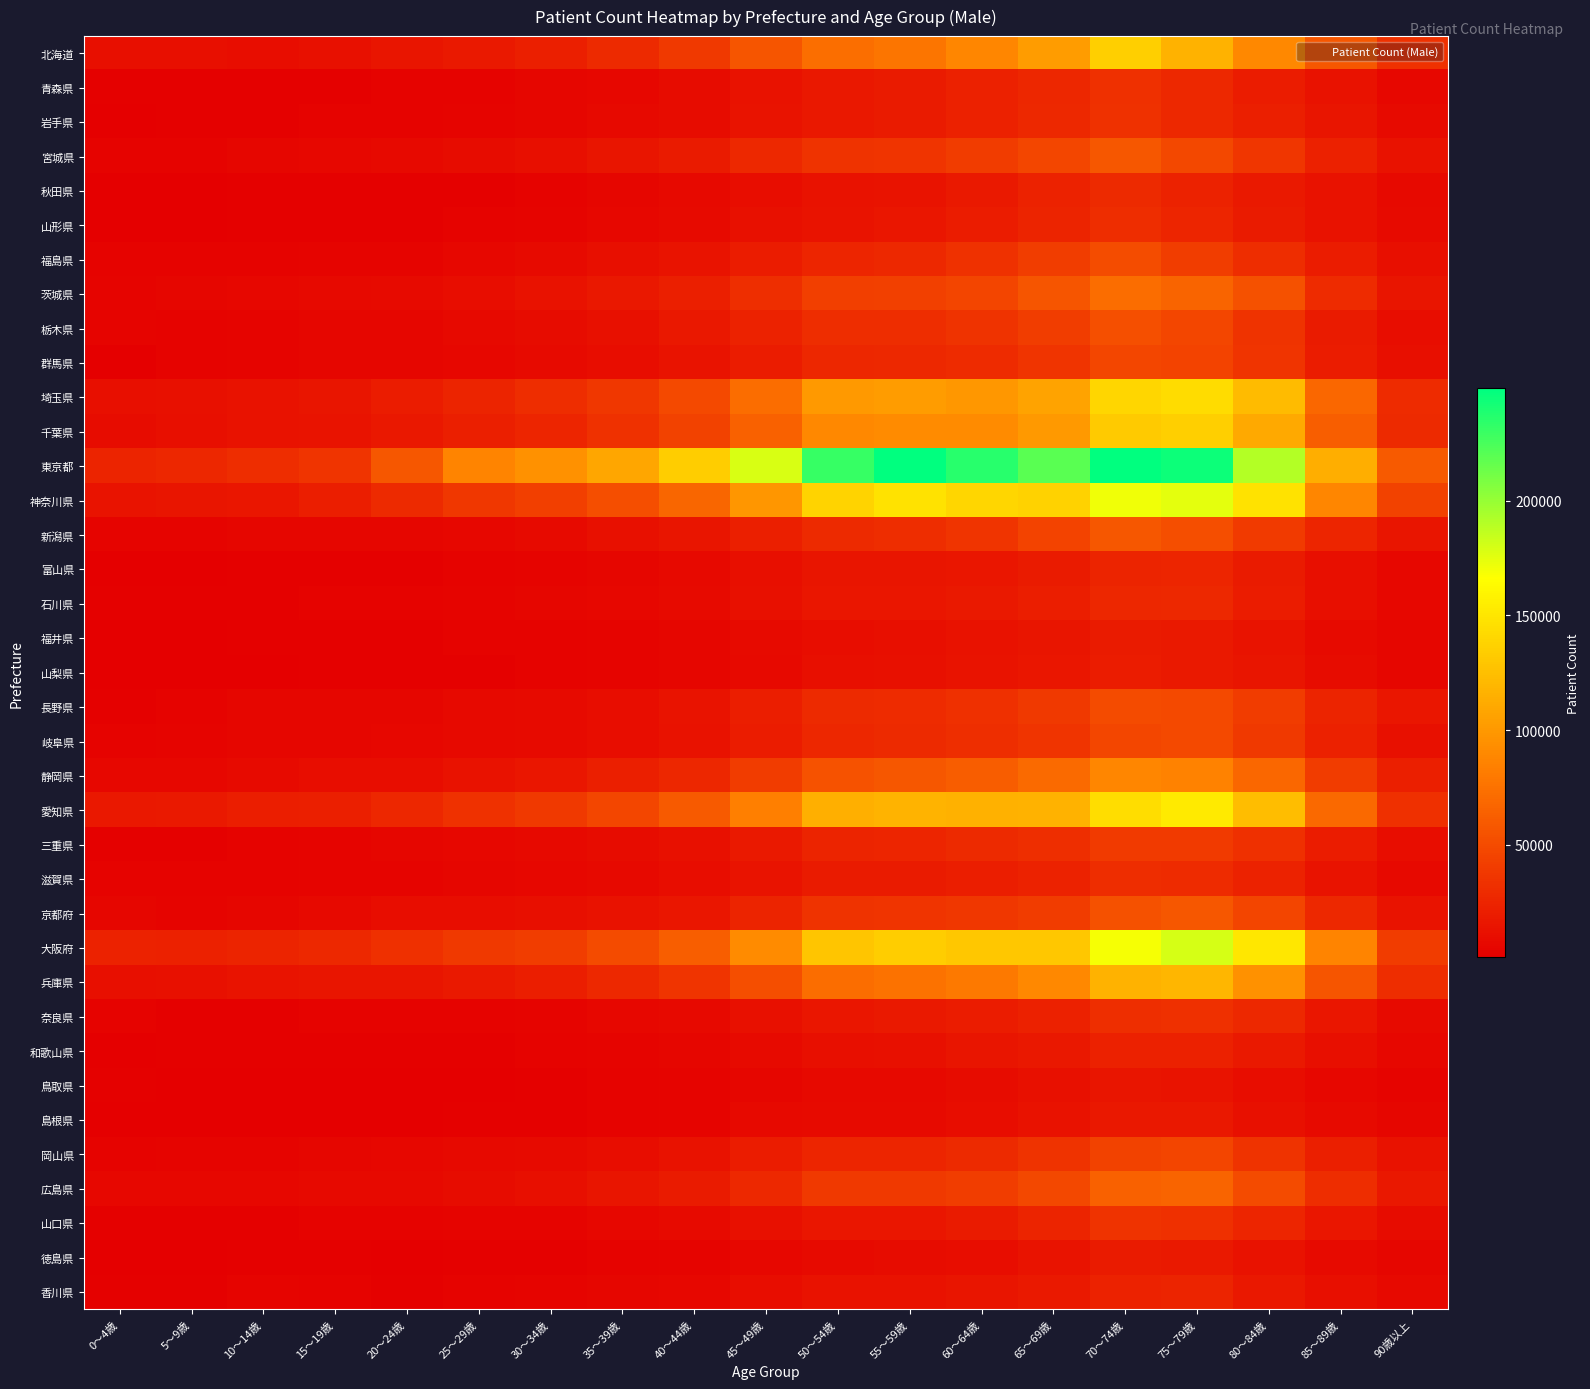

List the series in order of their peak value, lowest first.

鳥取県, 島根県, 徳島県, 福井県, 山梨県, 和歌山県, 香川県, 富山県, 石川県, 秋田県, 滋賀県, 山形県, 奈良県, 青森県, 岩手県, 山口県, 三重県, 岡山県, 群馬県, 岐阜県, 長野県, 福島県, 栃木県, 宮城県, 京都府, 新潟県, 広島県, 茨城県, 静岡県, 兵庫県, 千葉県, 北海道, 埼玉県, 愛知県, 神奈川県, 大阪府, 東京都